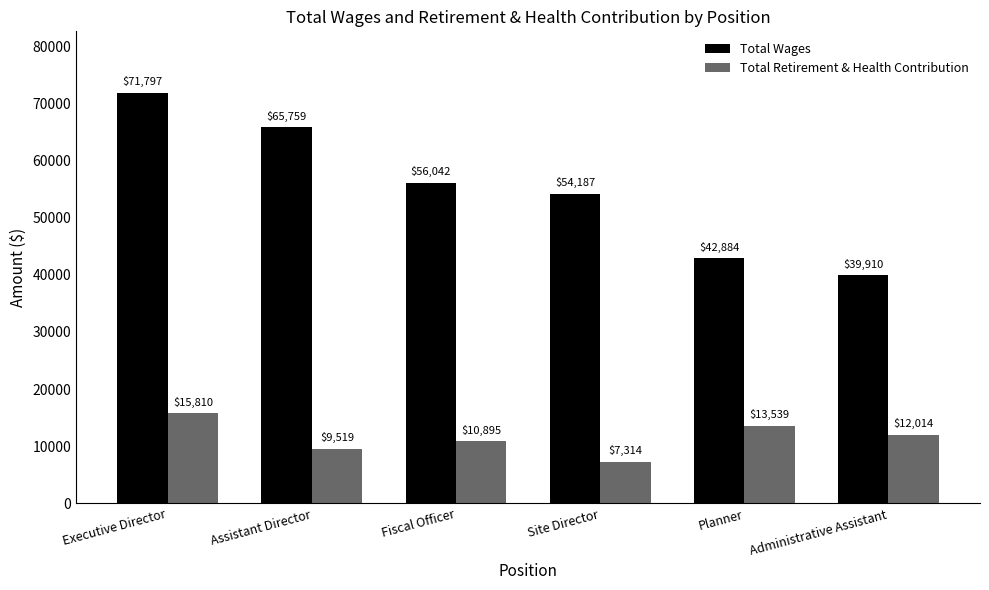

What is the label of the 5th bar from the right?

Assistant Director